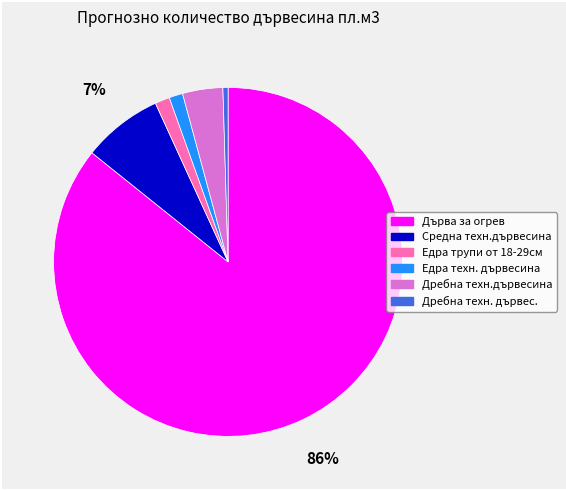

Is the sum of Дребна техн. дървес. and Средна техн.дървесина greater than half?

No